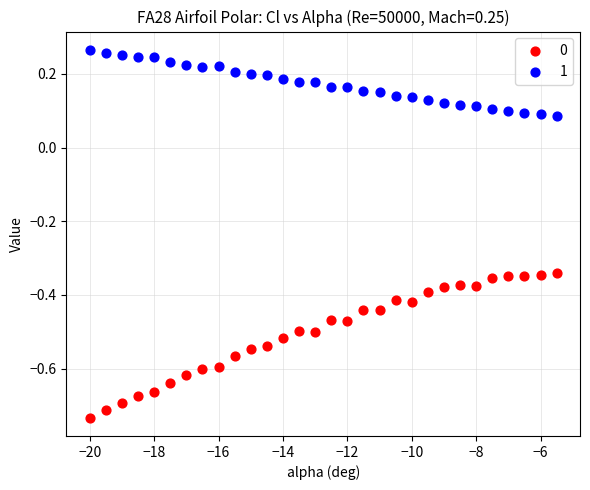

What is the X range (max minus min) for the scatter plot?

14.5